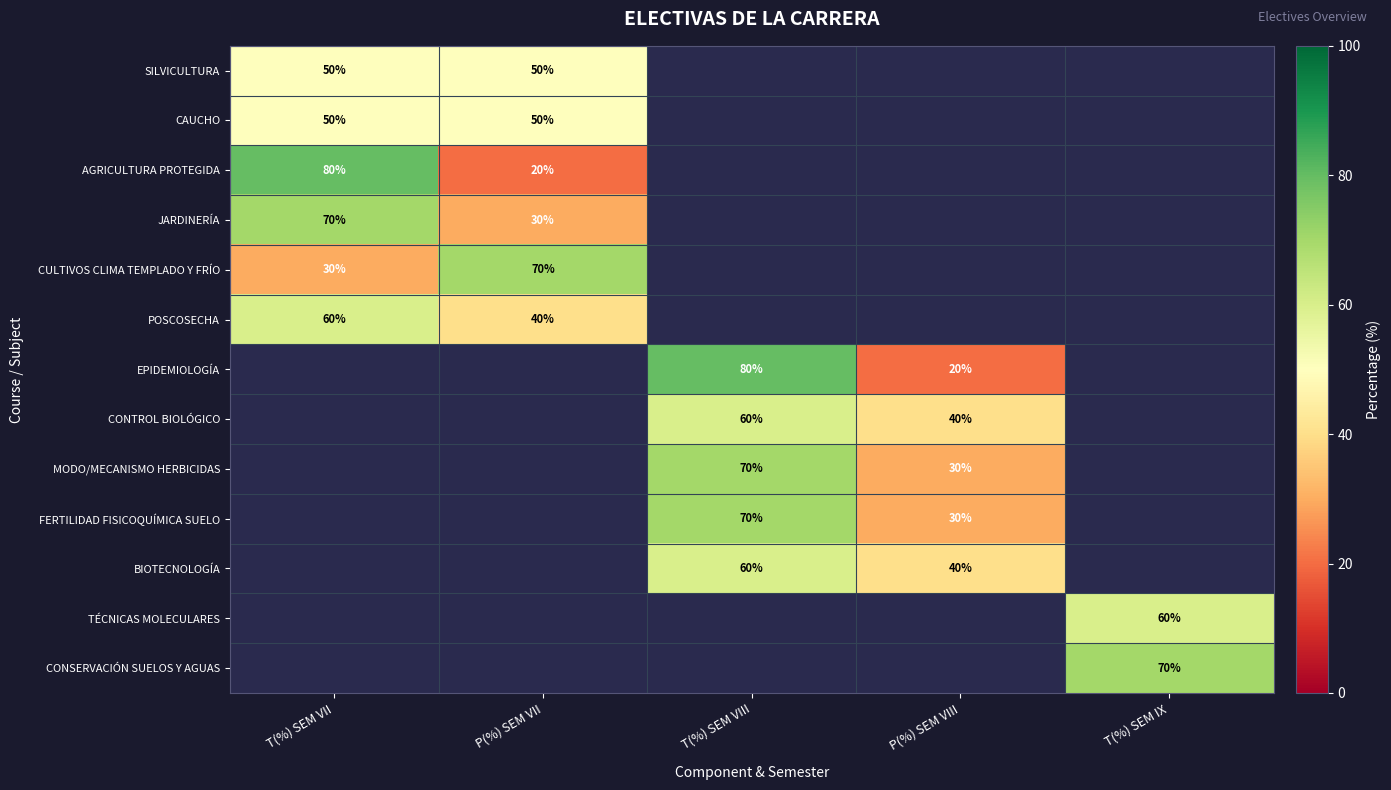

What is the difference between the maximum and minimum values in the CULTIVOS CLIMA TEMPLADO Y FRÍO series?

40.0